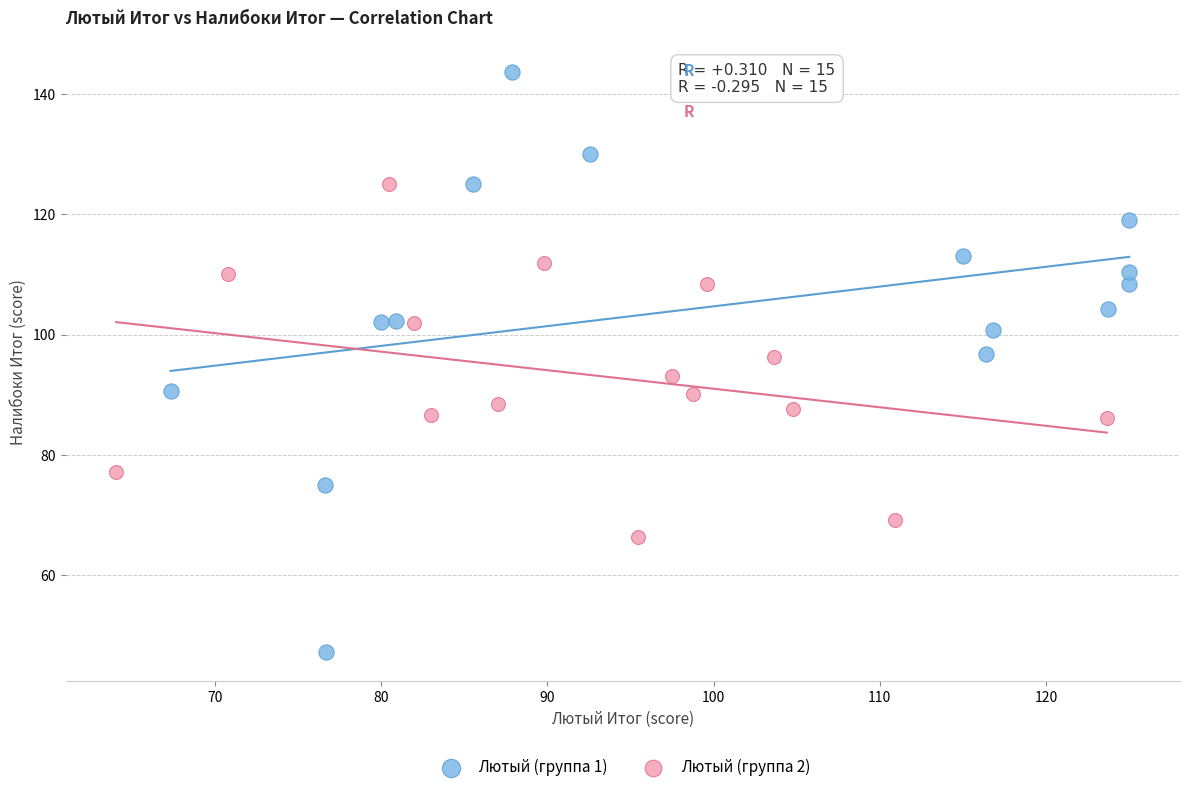

Which series reaches the maximum Y coordinate?

Лютый (группа 1)